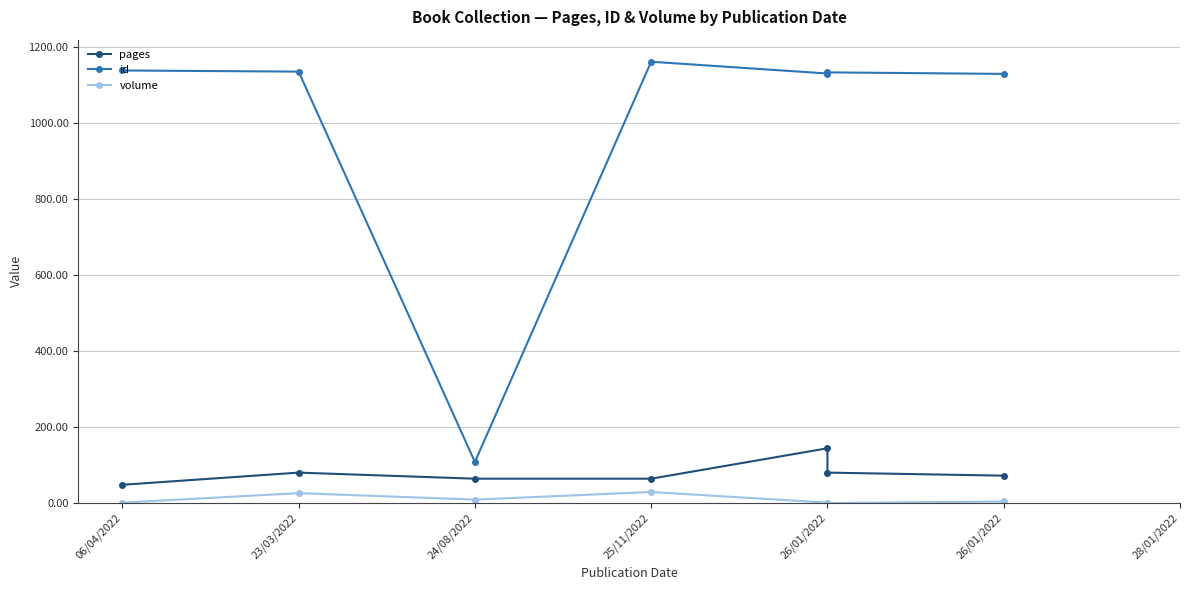

How many series are shown in this chart?

3